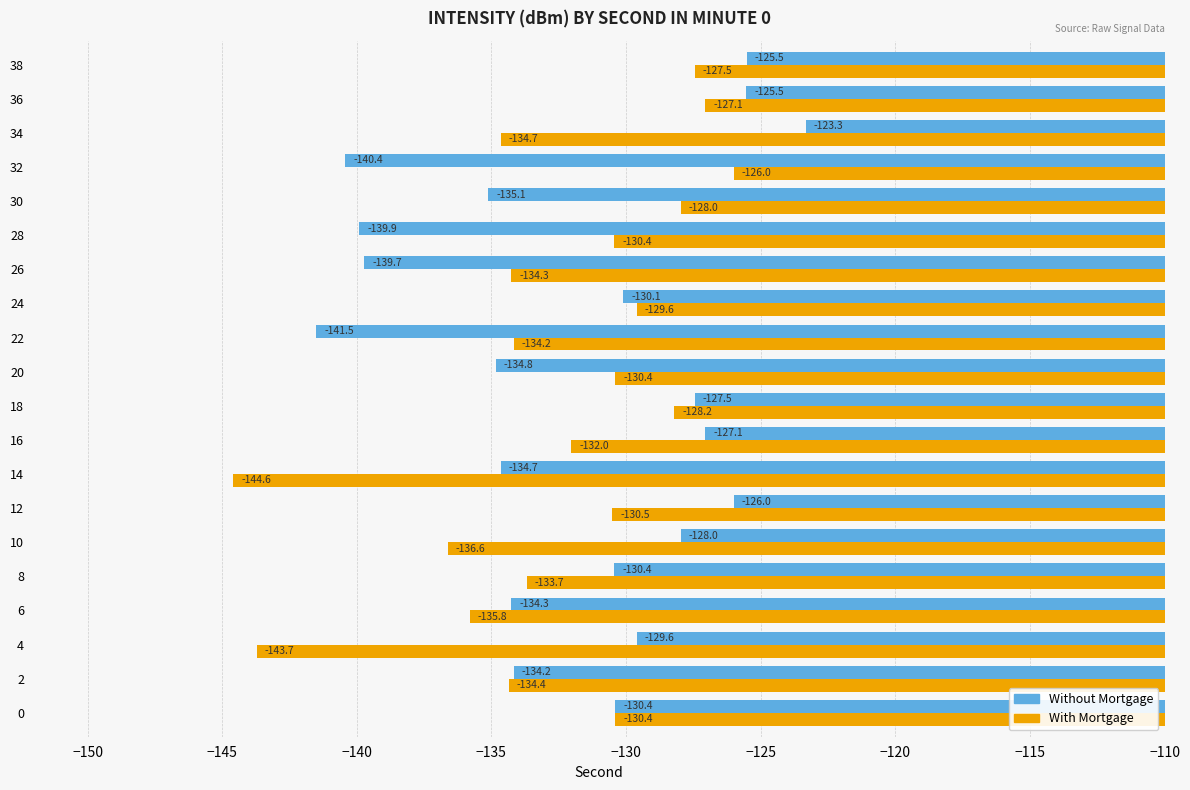

What is the difference between the maximum and minimum values in the With Mortgage series?

18.6